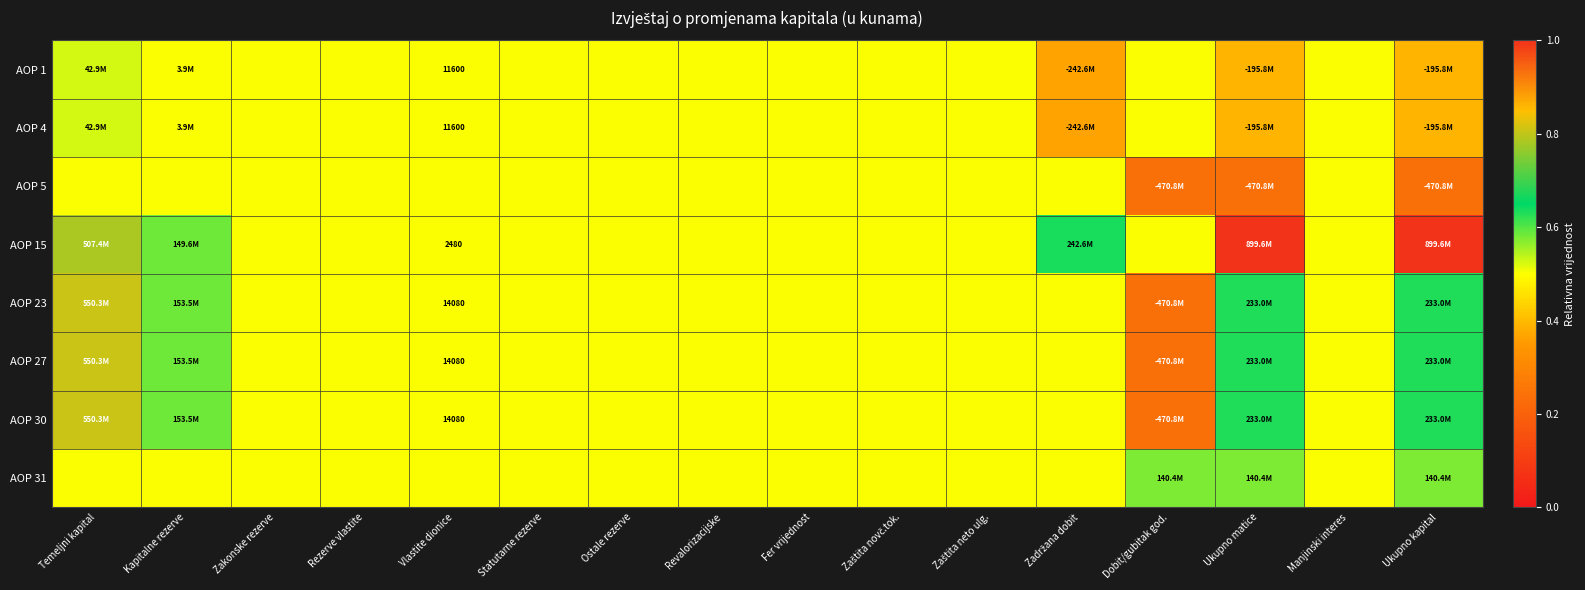

Between Zadržana dobit and Manjinski interes, which series saw the biggest shift?

AOP 1